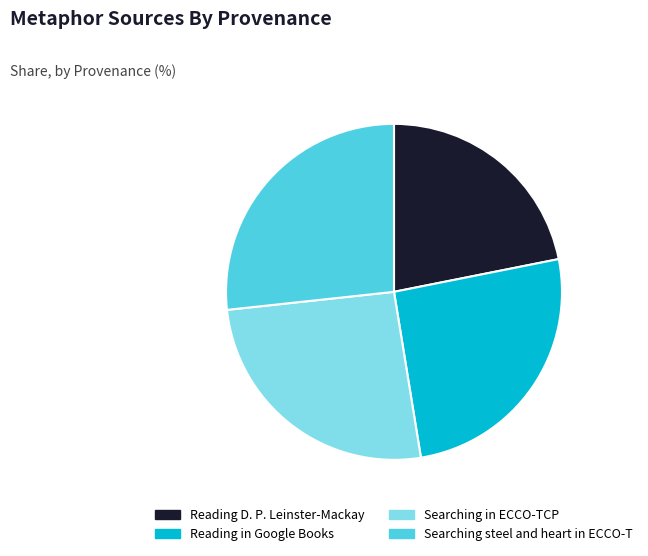

The Reading D. P. Leinster-Mackay slice represents 22% of the pie. True or false?

True